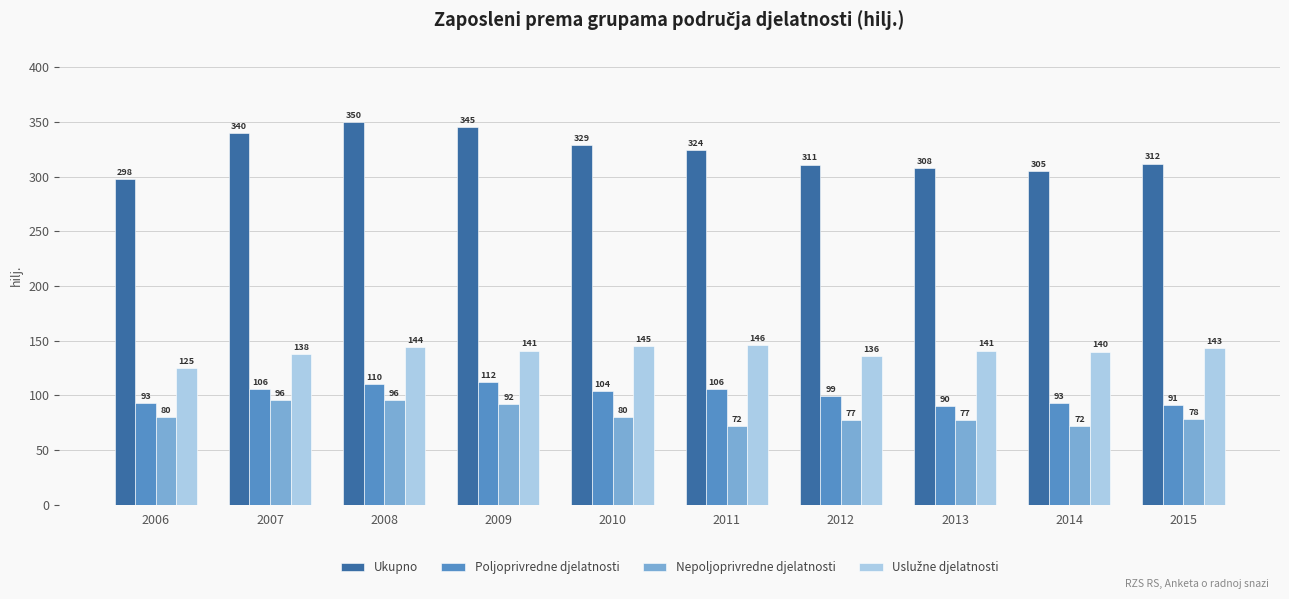

At which category is the sum across all series the highest?

2008